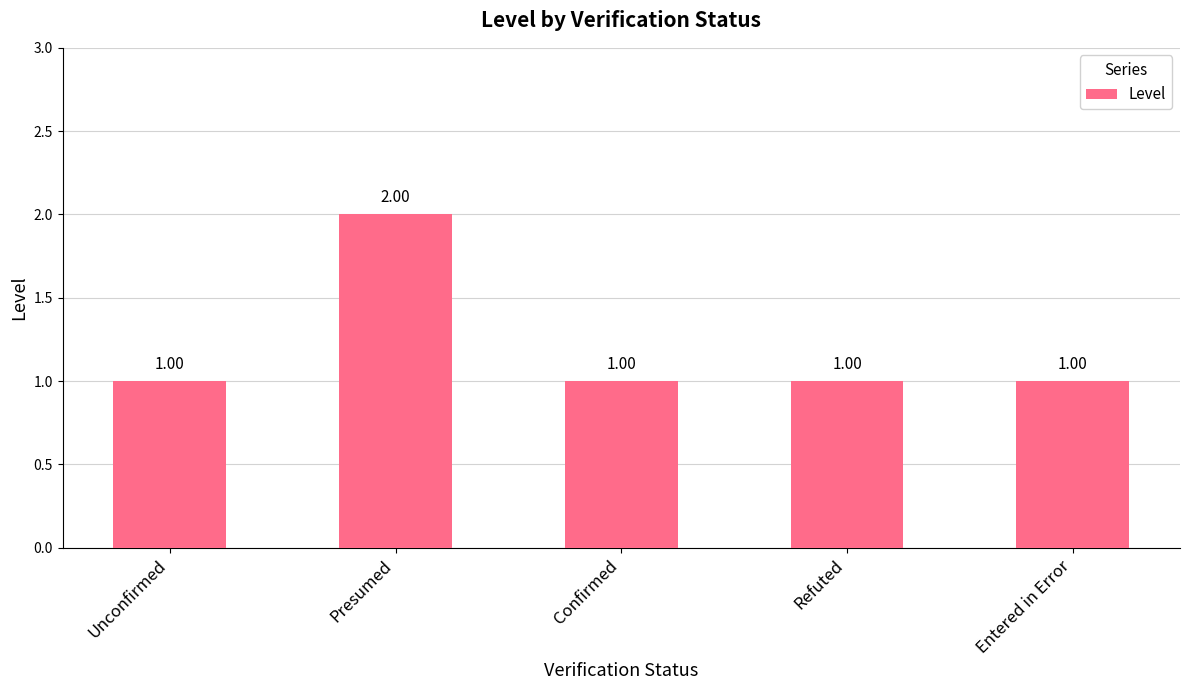

How many data points are above 1?

1